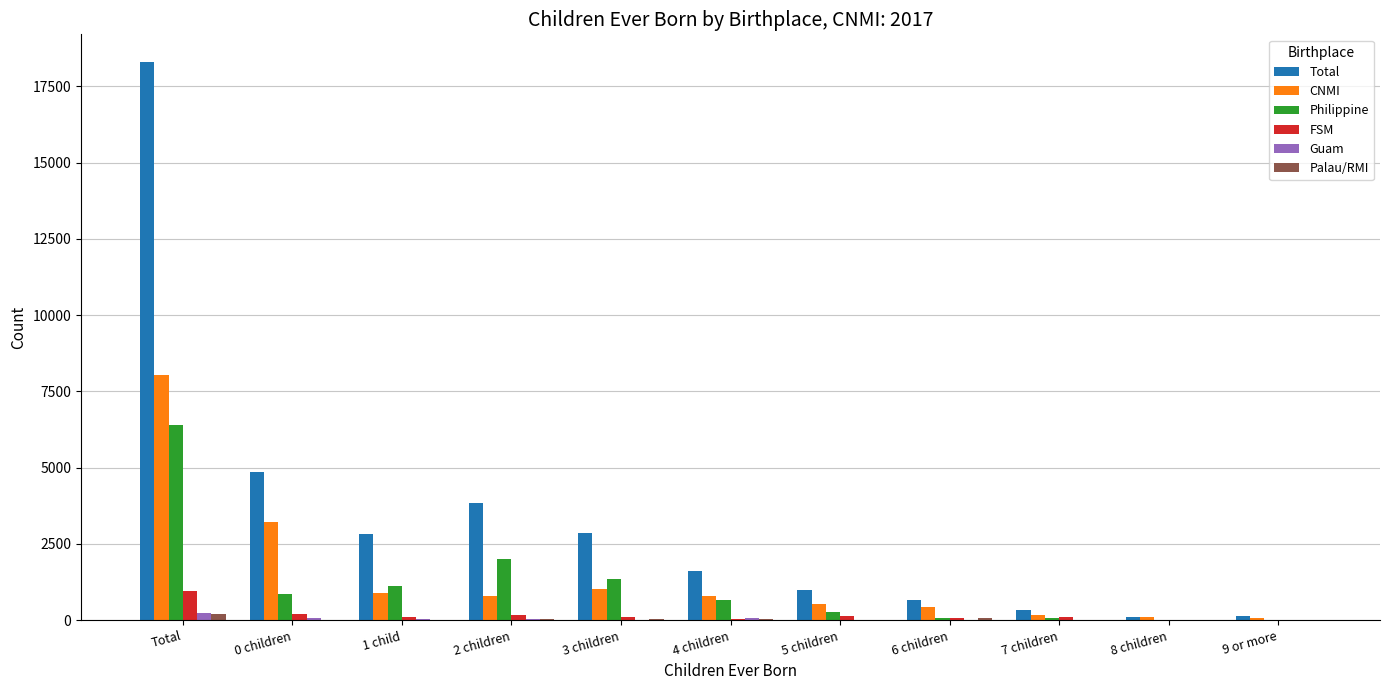

How many data points does each series have?

11